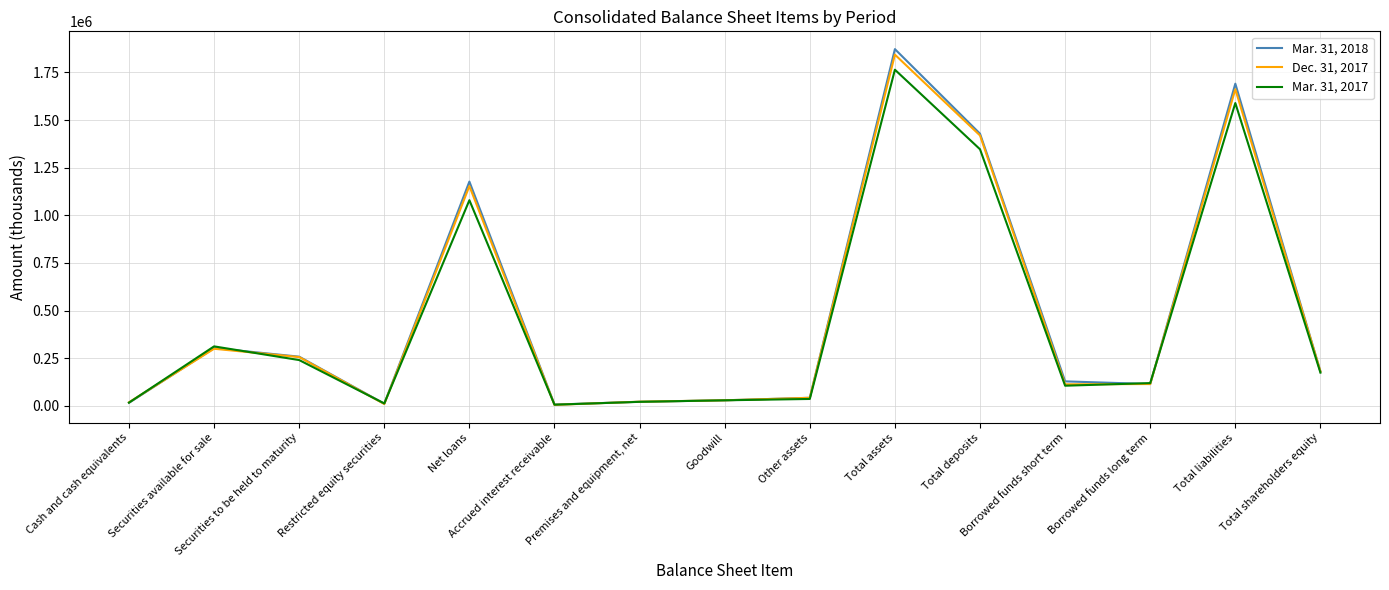

What is the difference between the highest and lowest values at Other assets?

6201